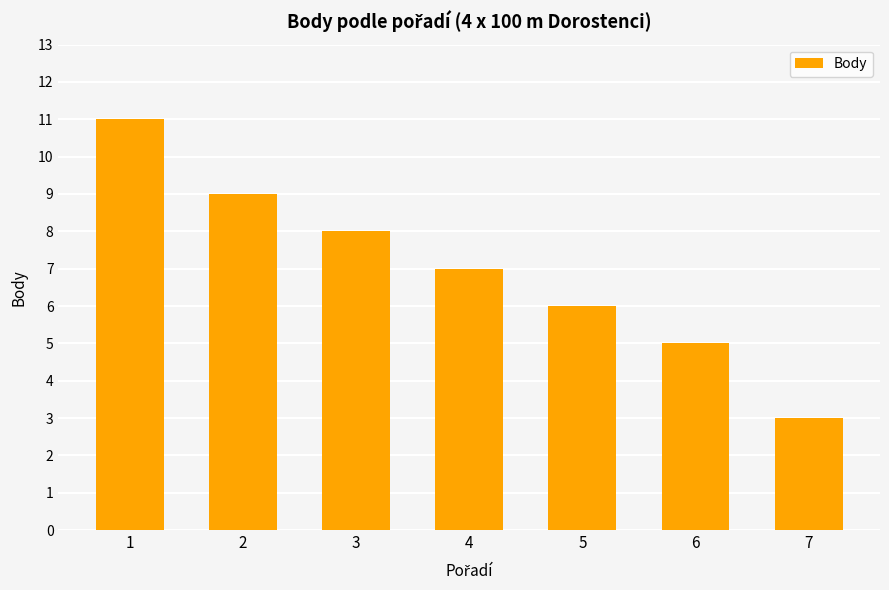

How many bars are there in total?

7